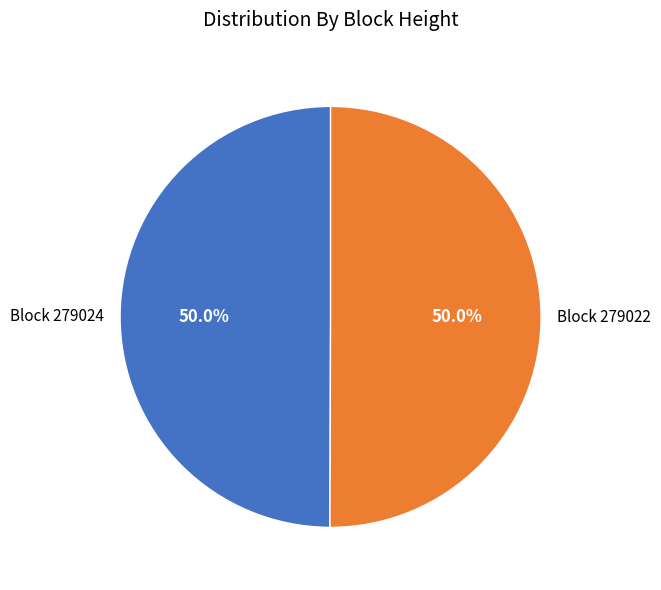

What is the smallest slice in the pie chart?

279024